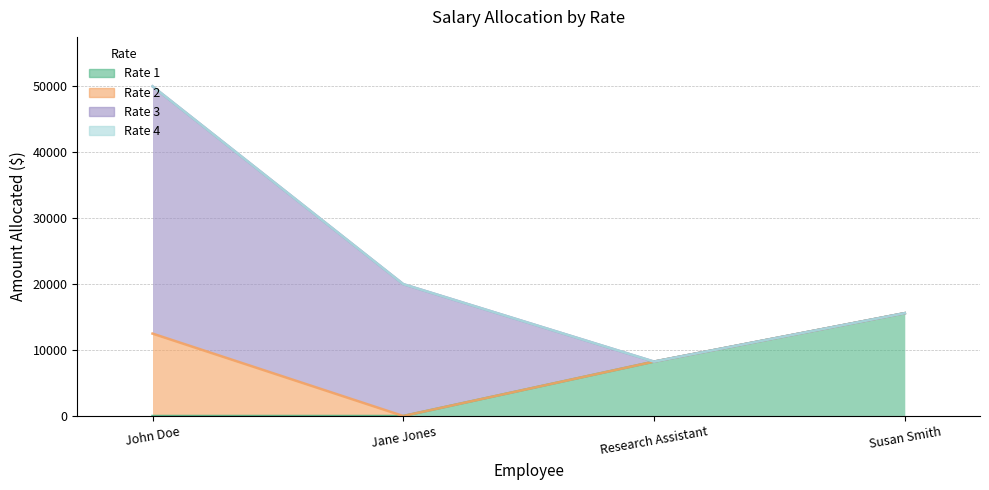

Which category has the lowest value in the Rate 3 series?

Research Assistant